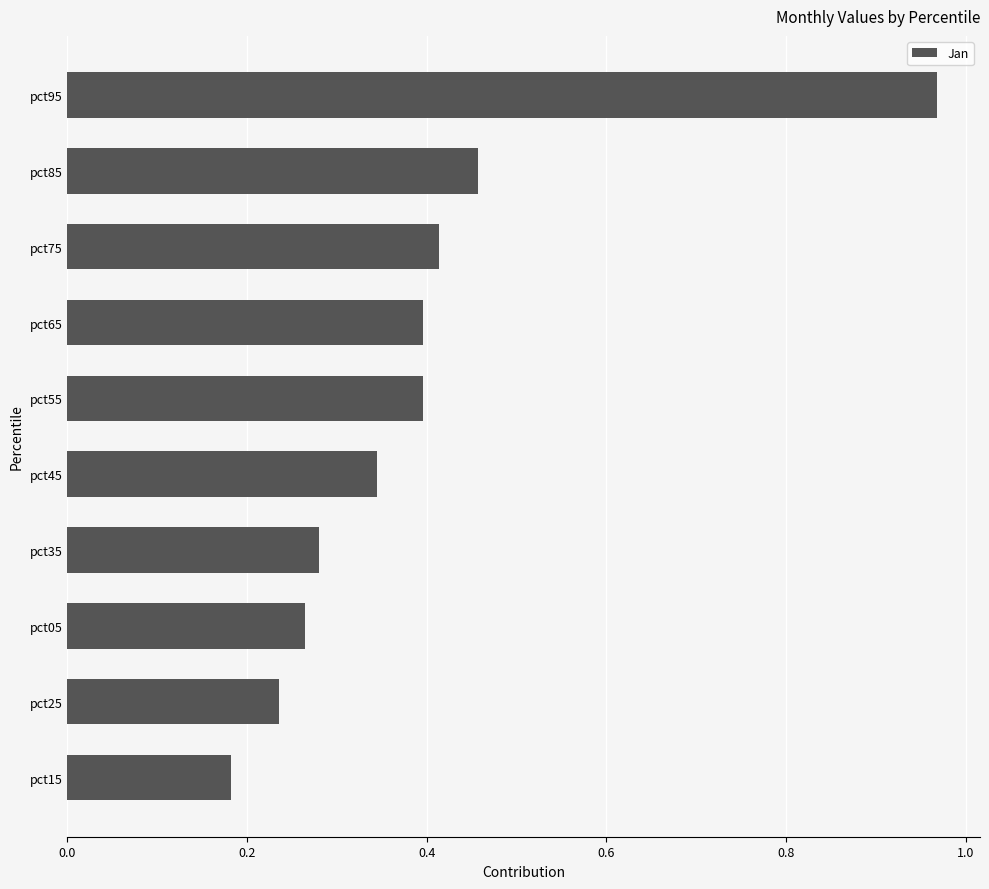

At which category does the chart reach its minimum across all series?

pct15